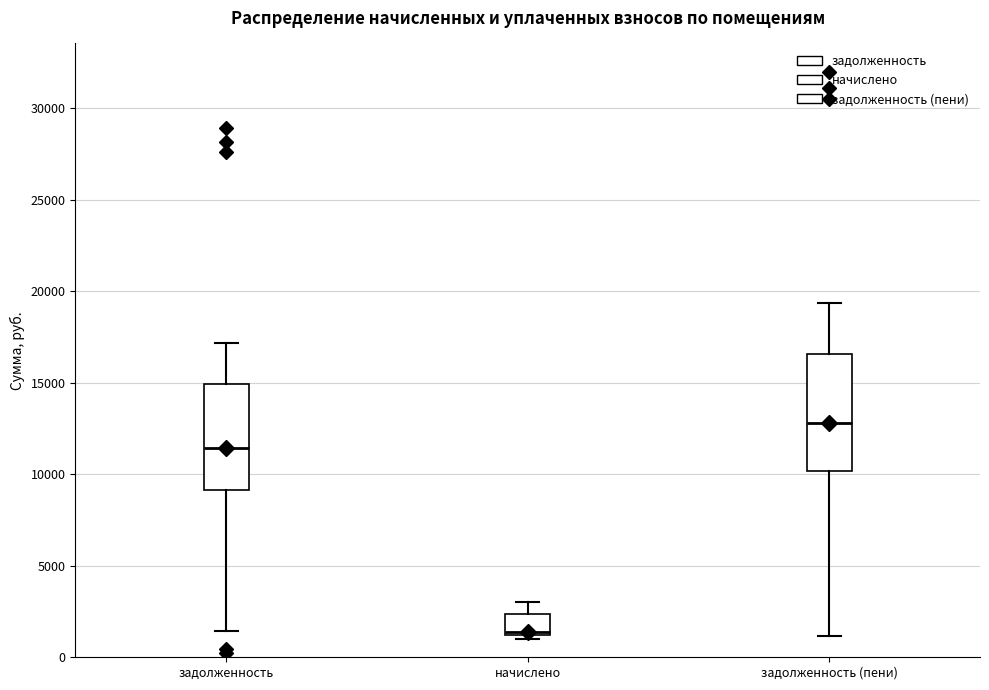

Reading left to right, transcribe this box plot: for each box, give where its median line is, the range the box spans, and where its two whiskers end, as read against the y-axis. The values are not printed on the chart, so give them approximately, as read against the axis.

задолженность: median 11500, box 9000 to 15000, whiskers 1500 to 17000
начислено: median 1500, box 1000 to 2500, whiskers 1000 (just below the box's lower edge) to 3000
задолженность (пени): median 13000, box 10000 to 16500, whiskers 1000 to 19500